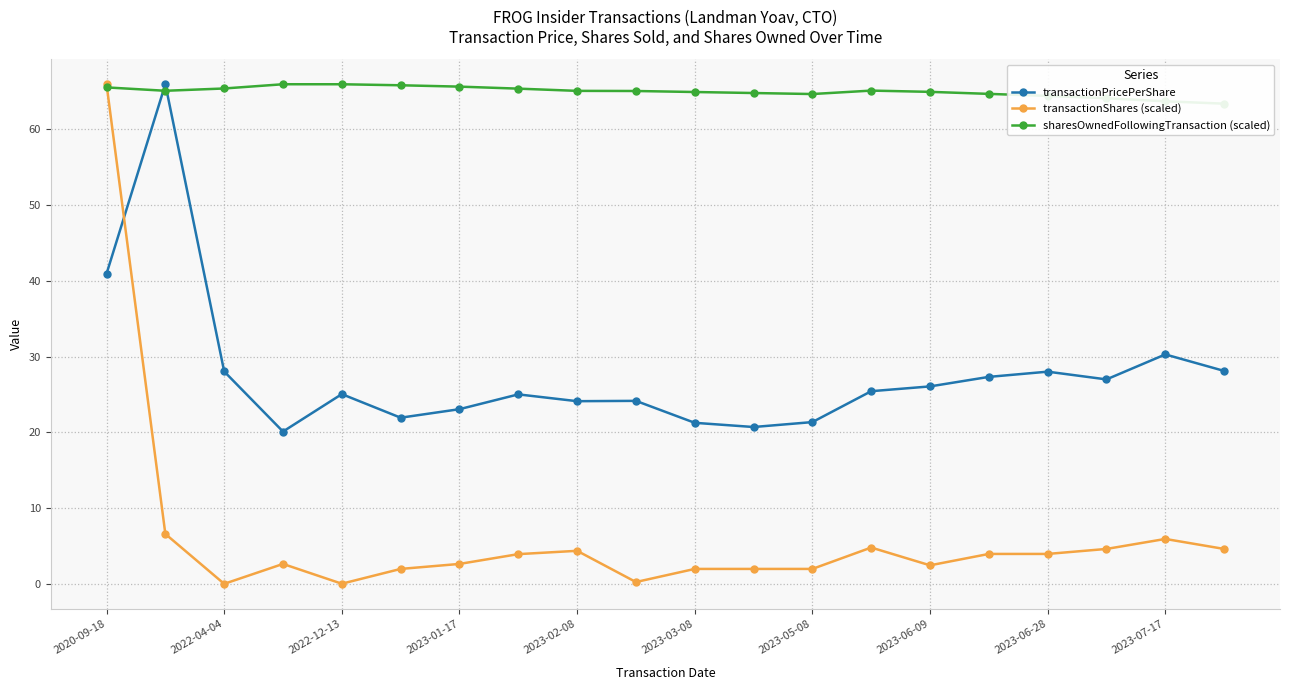

Is it true that transactionPricePerShare equals 27.3 at 15?

True